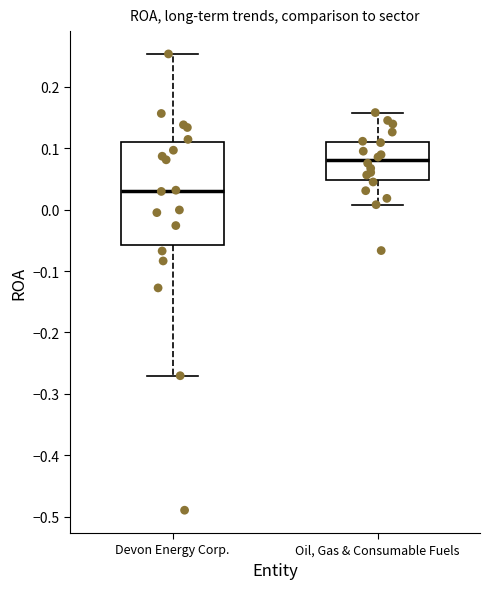

Reading left to right, read every box against the y-axis: the position of its median line, the range the box covers, and the ends of its whiskers. The values are not printed on the chart, so give them approximately, as read against the axis.

Devon Energy Corp.: median 0.03, box -0.06 to 0.11, whiskers -0.27 to 0.25
Oil, Gas & Consumable Fuels: median 0.08, box 0.05 to 0.11, whiskers 0.01 to 0.16